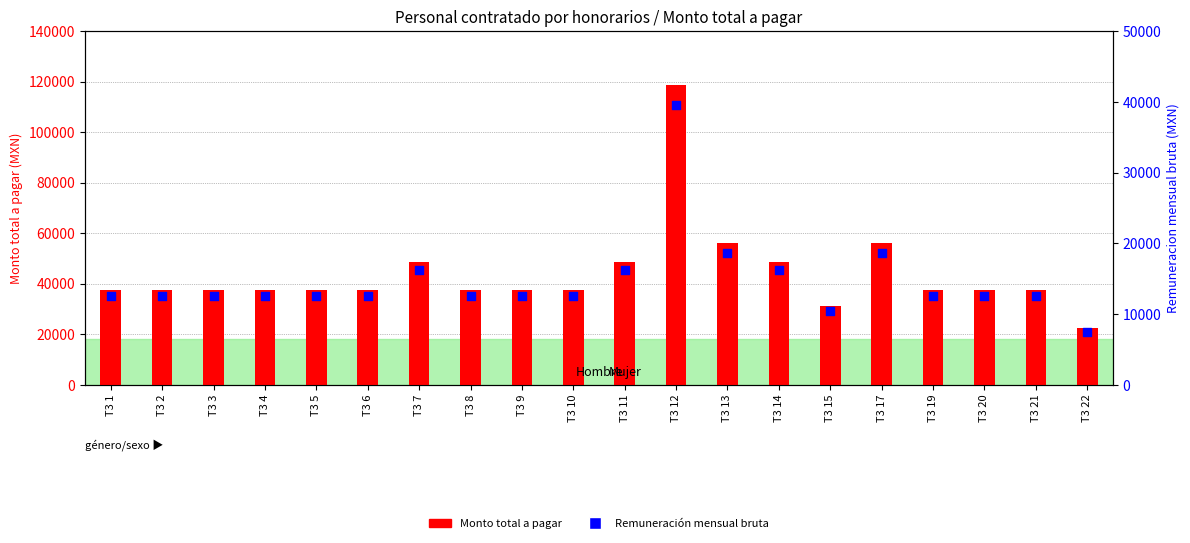

Which series contains the lowest Y value?

Remuneración mensual bruta